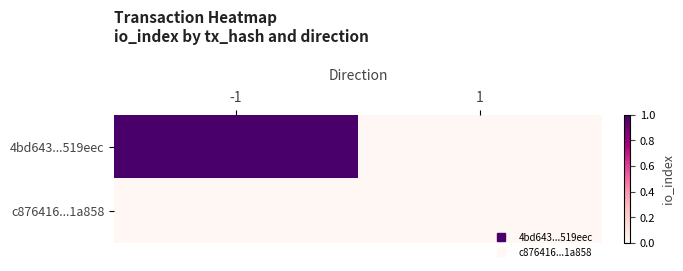

List the series in order of their overall mean, highest first.

4bd643...519eec, c876416...1a858